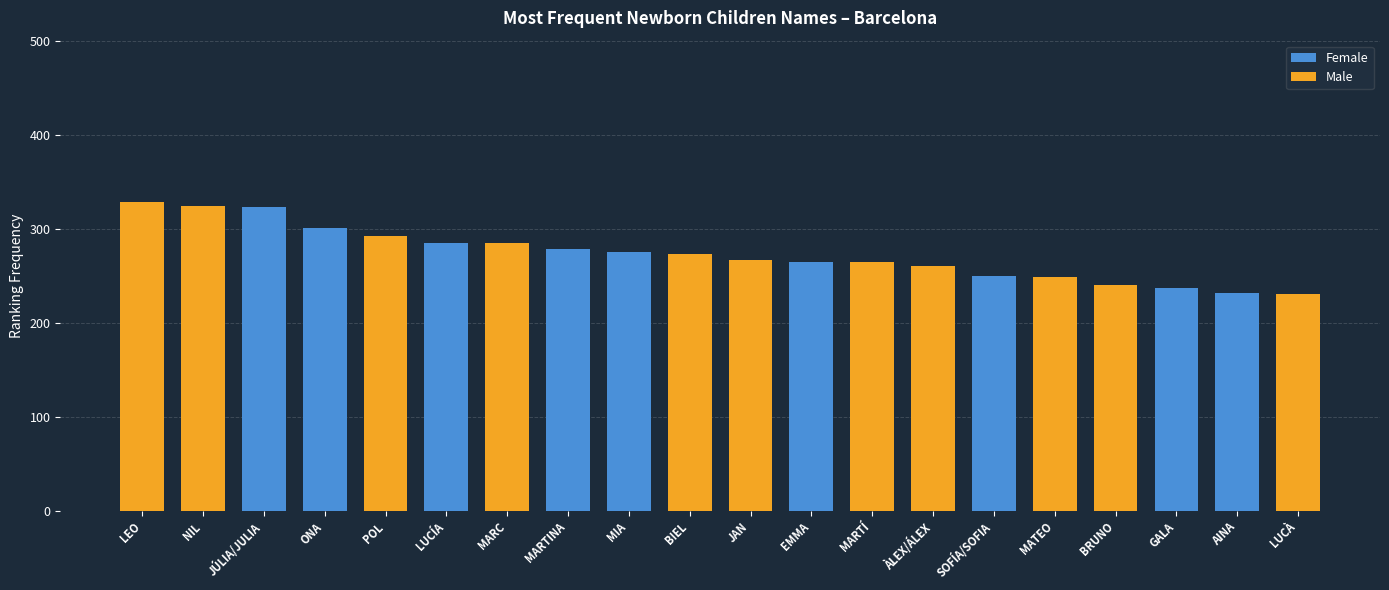

What is the total value across all series at SOFÍA/SOFIA?

250